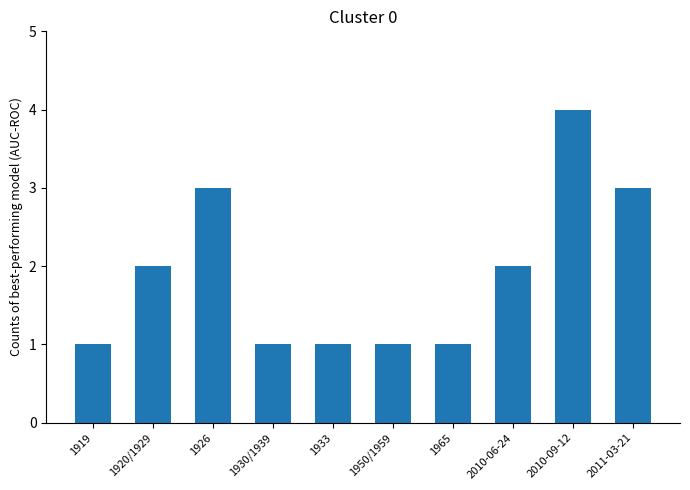

The chart shows a value of 2 at 2010-09-12. True or false?

False